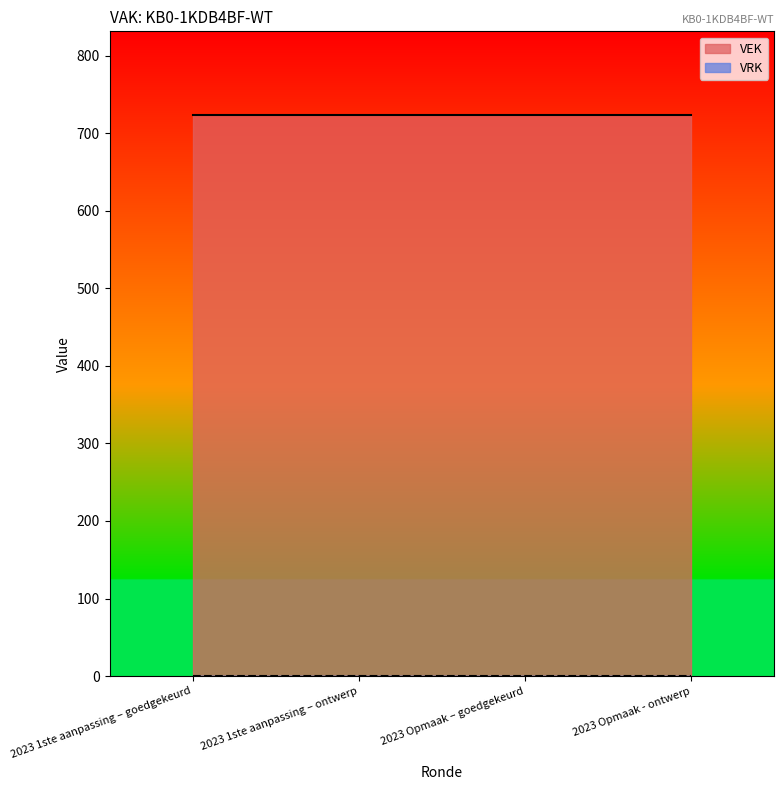

What is the label of the 2nd point from the left?

2023 1ste aanpassing – ontwerp